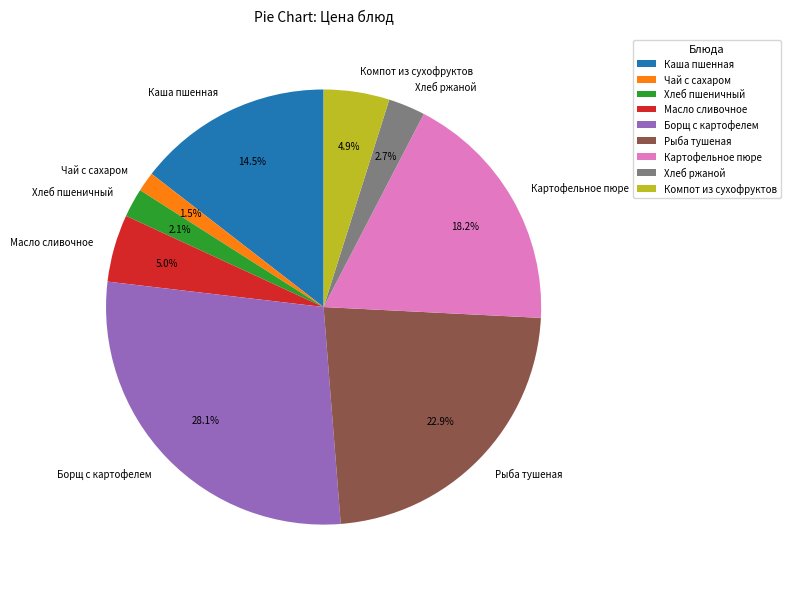

Is Хлеб ржаной the majority of the pie?

No